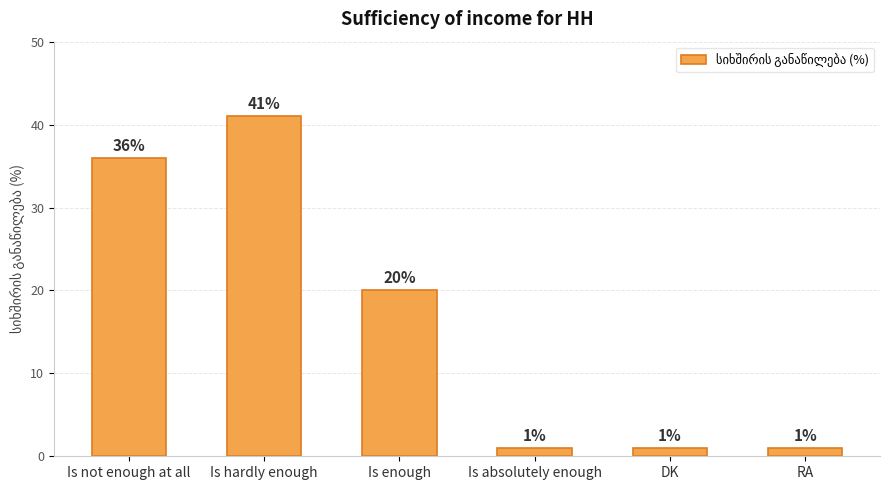

How many values are below 20?

3